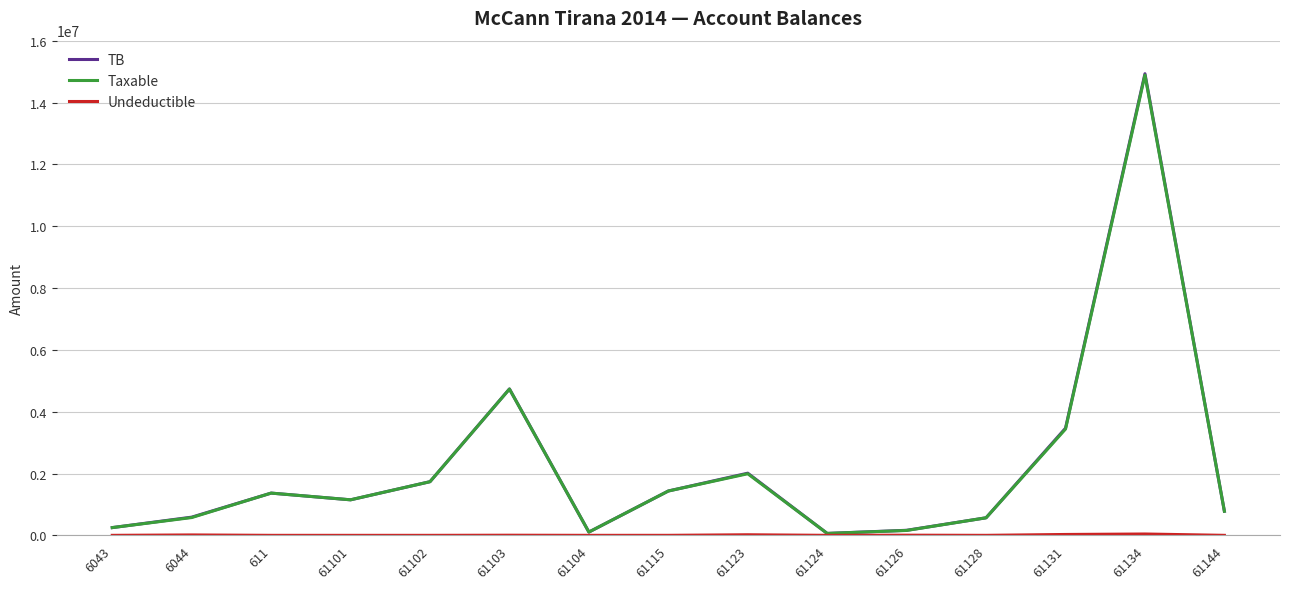

Which series has the largest range (max minus min)?

TB